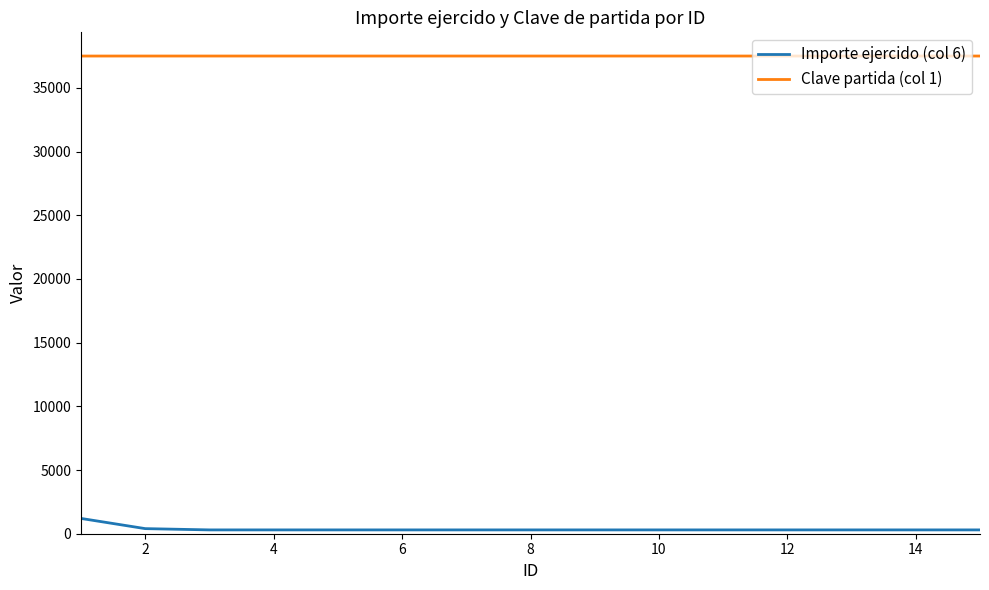

How many series are shown in this chart?

2